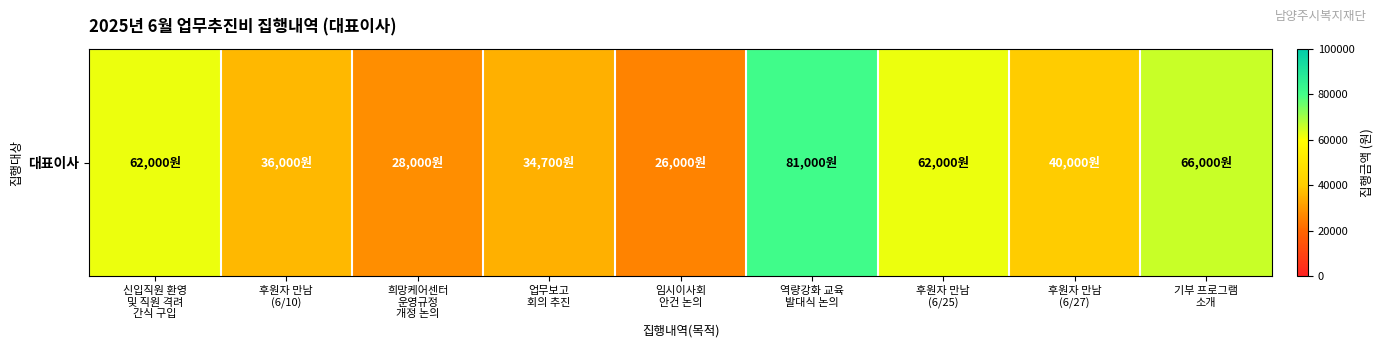

What is the average value?

48411